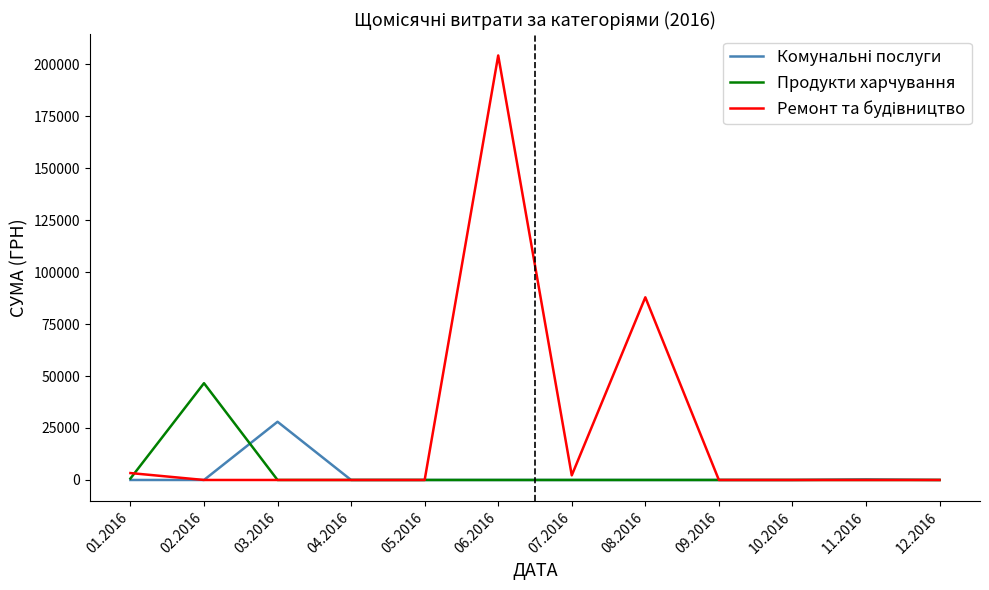

The value of Продукти харчування at 04.2016 is 0.0. True or false?

True